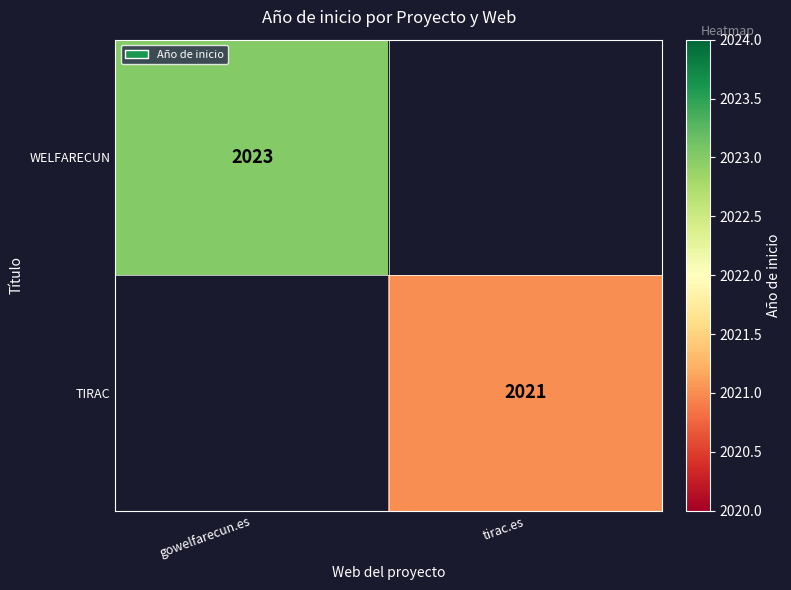

The TIRAC series shows 1098 at tirac.es. True or false?

False